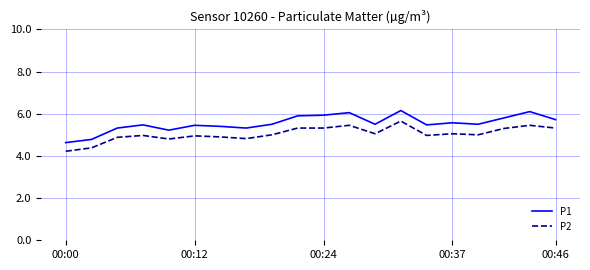

How many categories are shown in the chart?

20